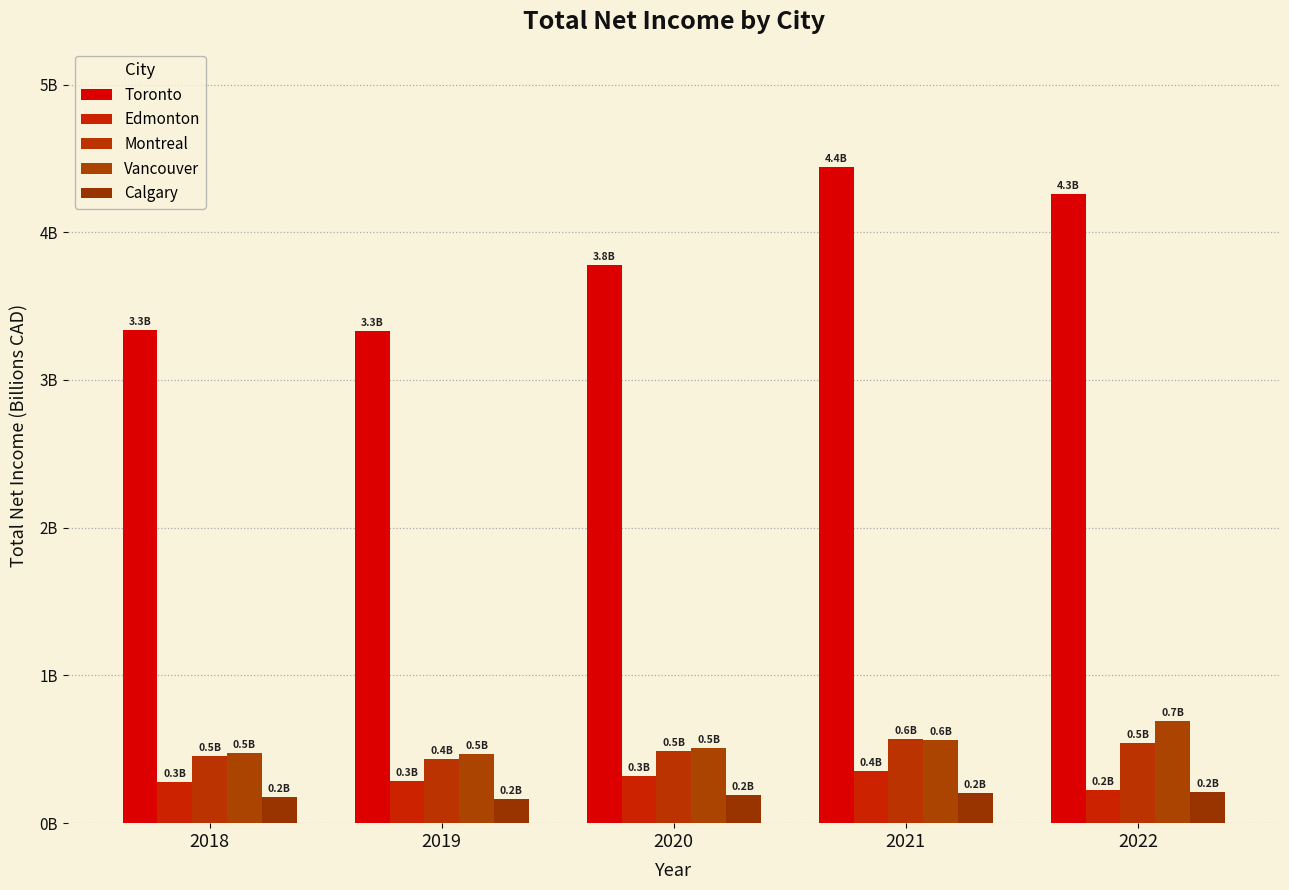

Is the value of Toronto at 2021 greater than the value of Vancouver at 2022?

Yes